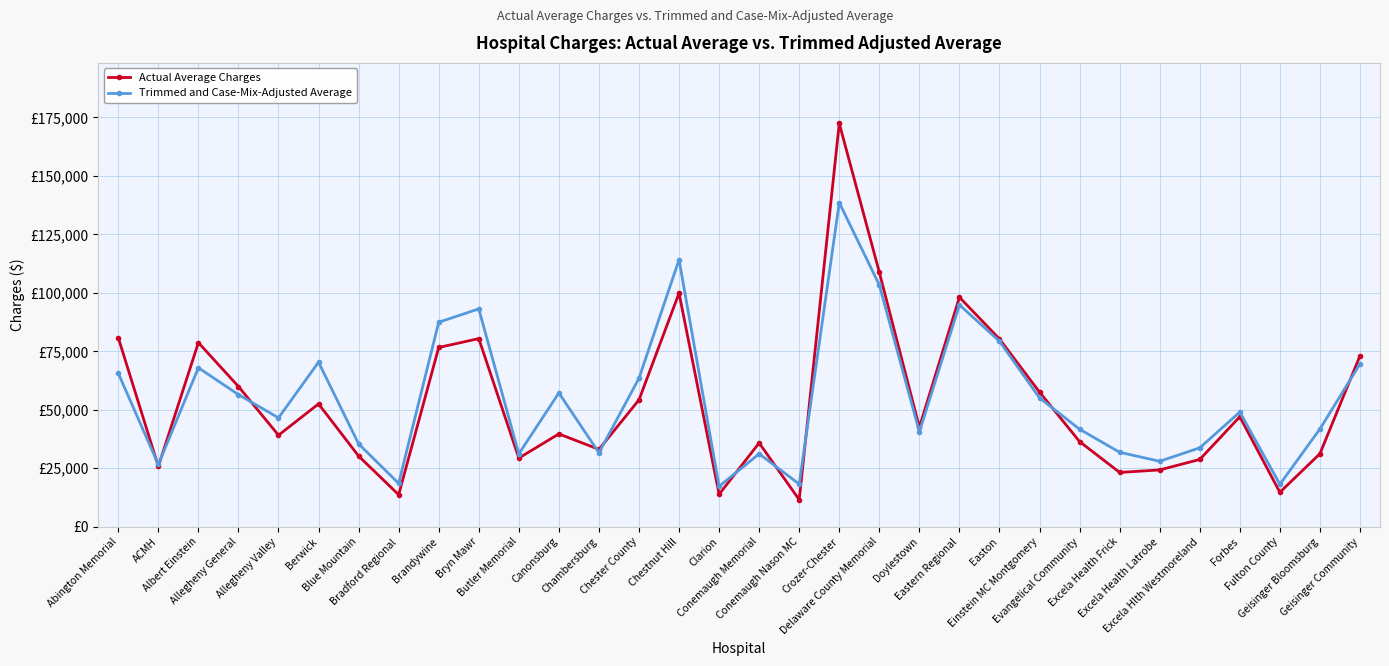

At Excela Health Frick, list the series in order from largest to smallest.

Trimmed and Case-Mix-Adjusted Average, Actual Average Charges